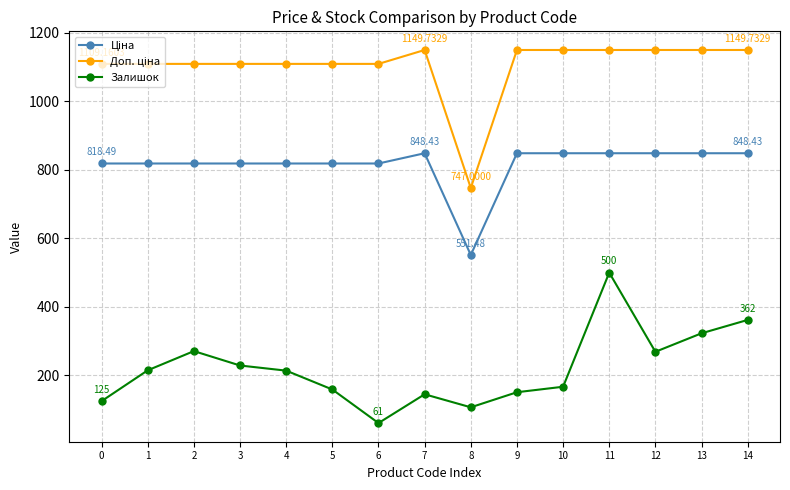

What is the difference between the Залишок values at 4 and 7?

69.0